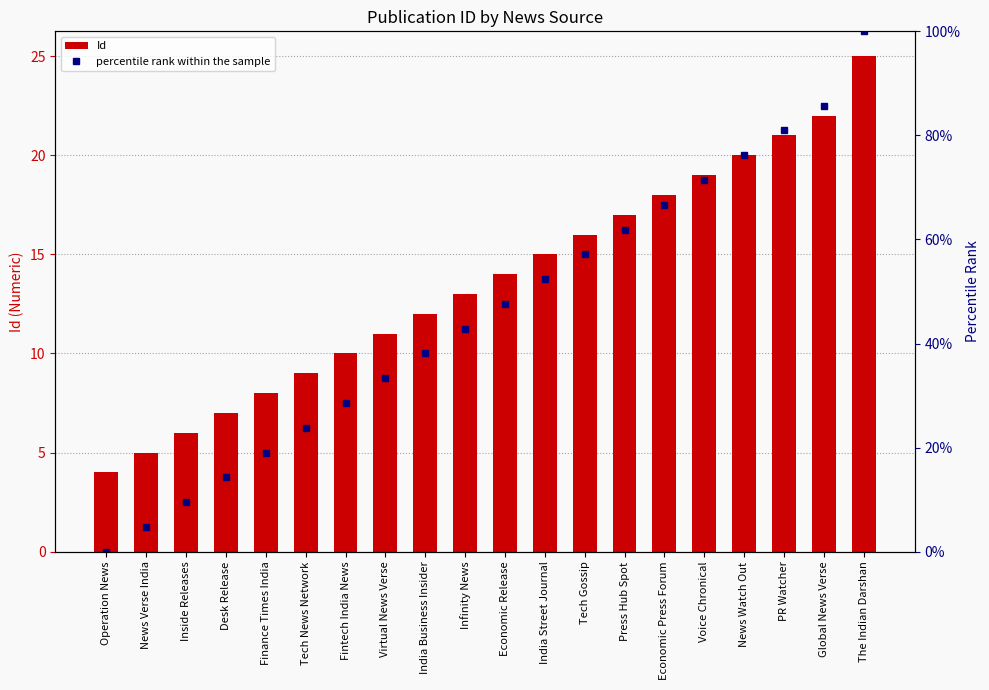

Which series changed the most between Inside Releases and Economic Release?

percentile rank within the sample